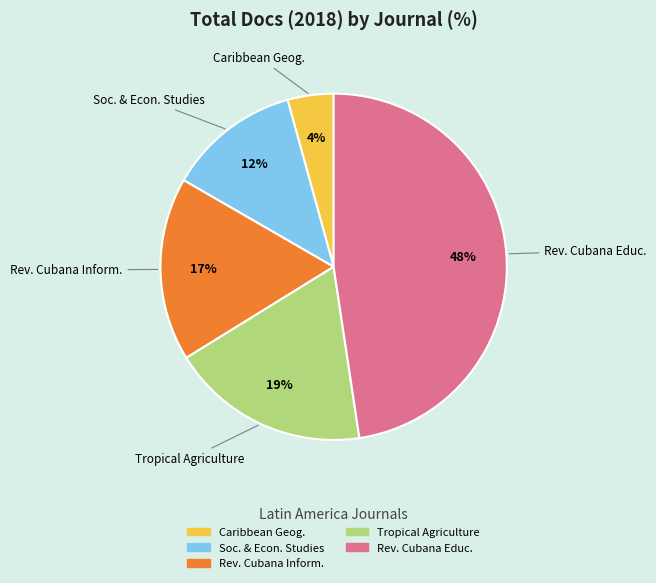

To the nearest percent, what is the combined percentage of Rev. Cubana Educ. and Caribbean Geog.?

52%